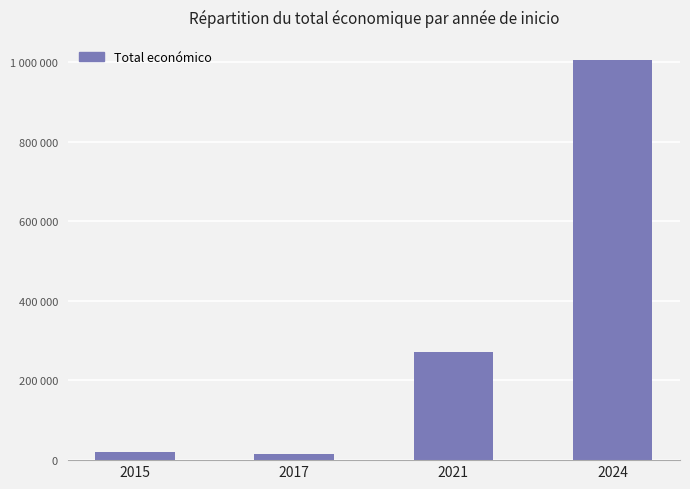

Is it true that the value at 2017 is 14840?

True